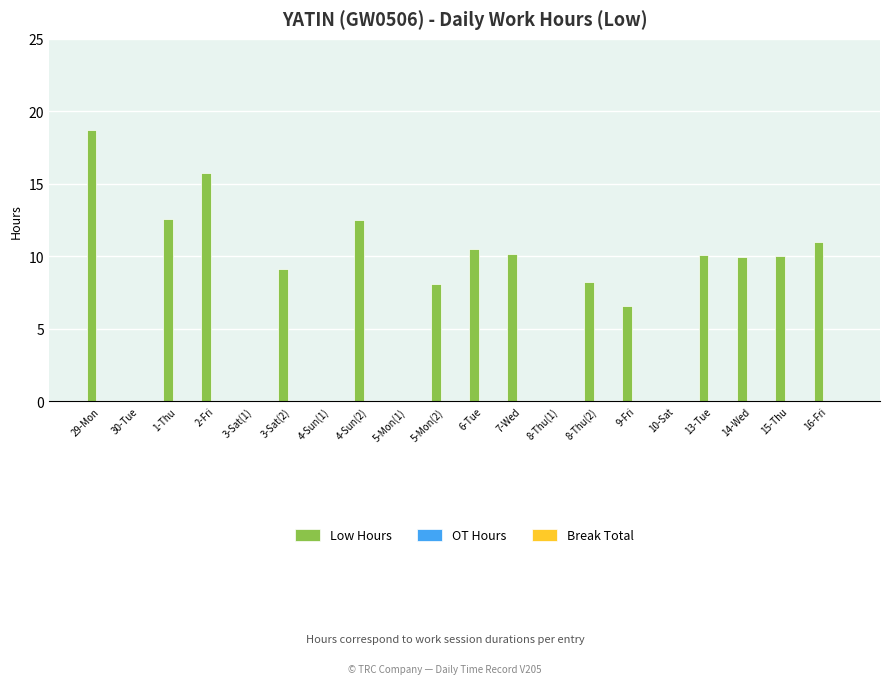

Count the number of categories in the chart.

20